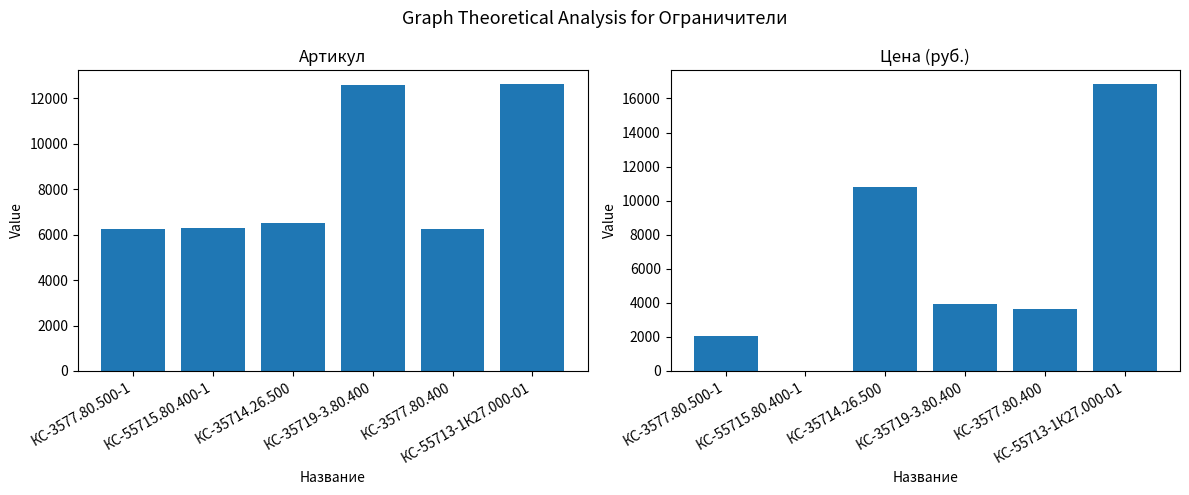

What is the sum of all Цена (руб.) values?

37265